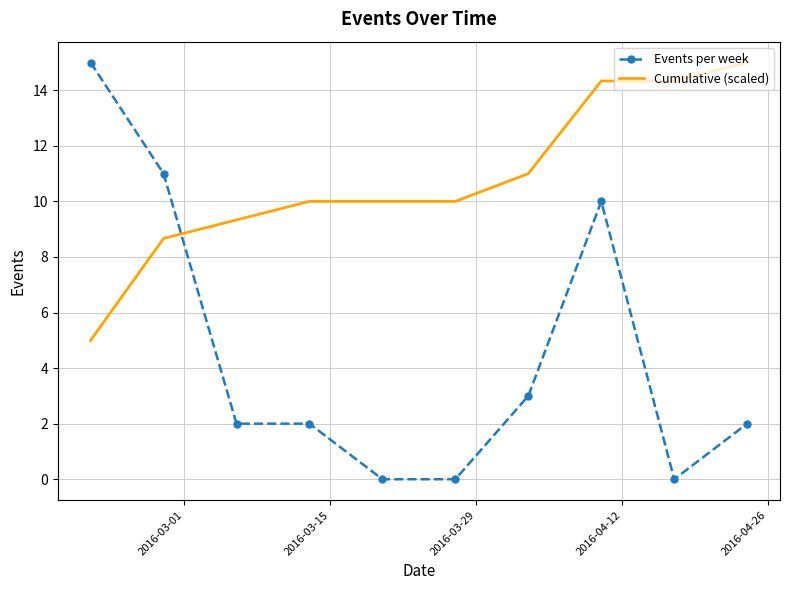

What is the greatest value displayed?

15.0